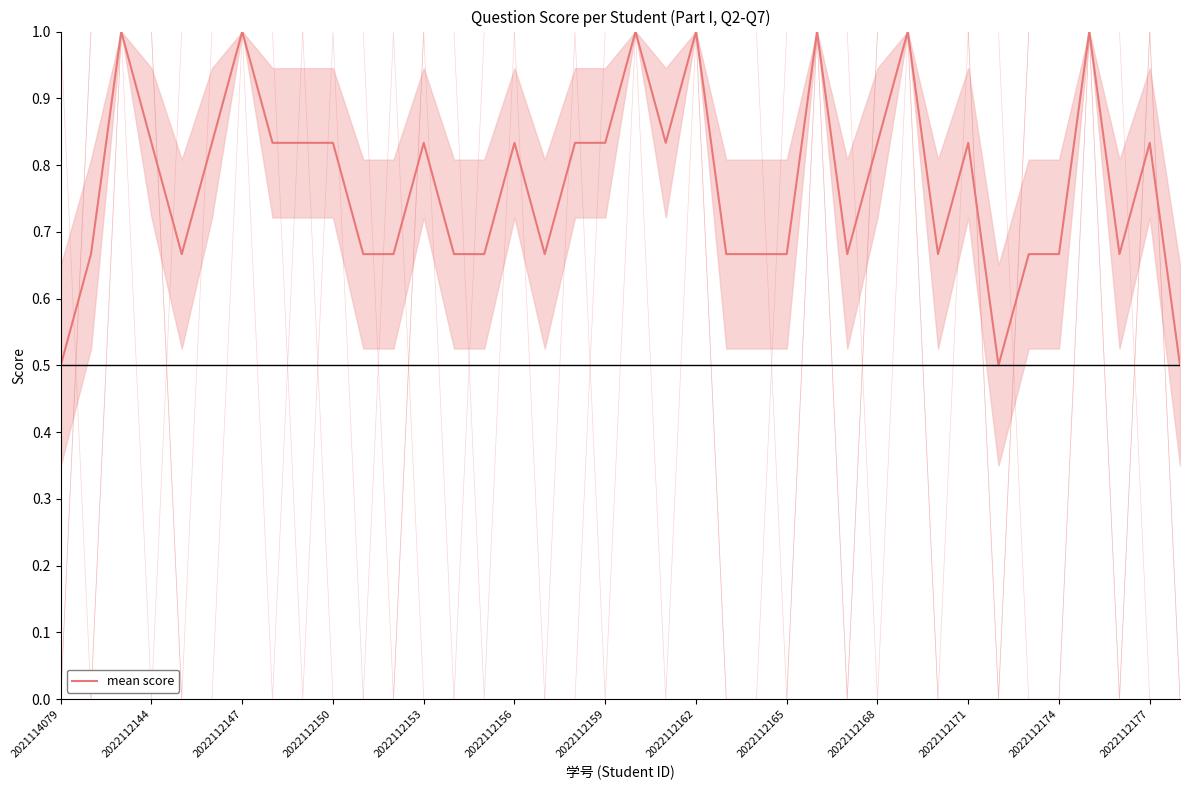

The chart shows a value of 0.8 at 2022112153. True or false?

True